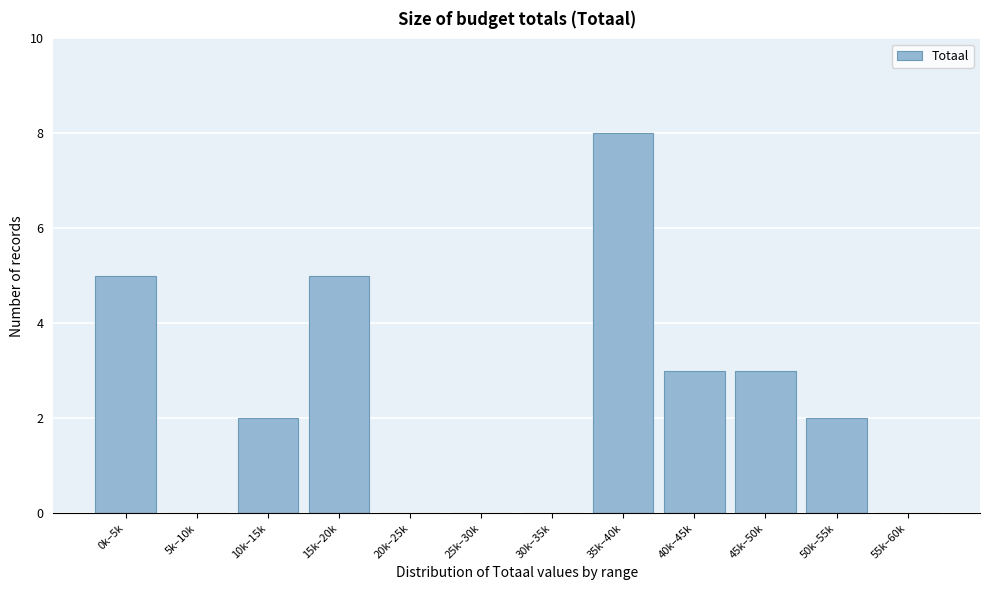

Reading left to right, what are all the values shown in this chart?

0k–5k=5	5k–10k=0	10k–15k=2	15k–20k=5	20k–25k=0	25k–30k=0	30k–35k=0	35k–40k=8	40k–45k=3	45k–50k=3	50k–55k=2	55k–60k=0